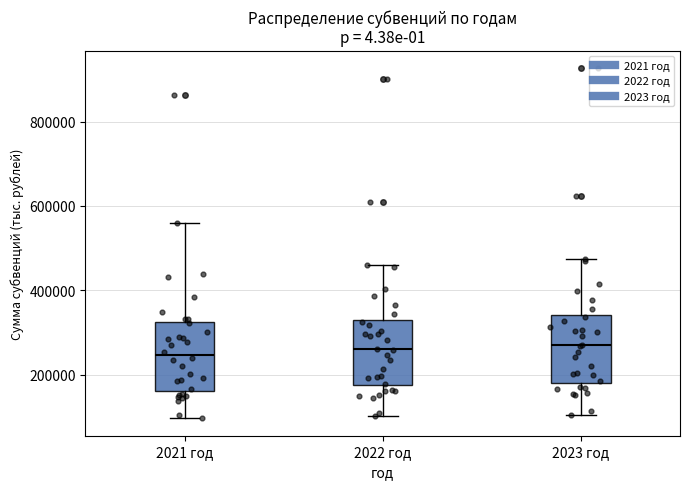

Where does the median line of the box for 2021 год sit on the y-axis? The values are not printed on the chart, so give them approximately, as read against the axis.

240000